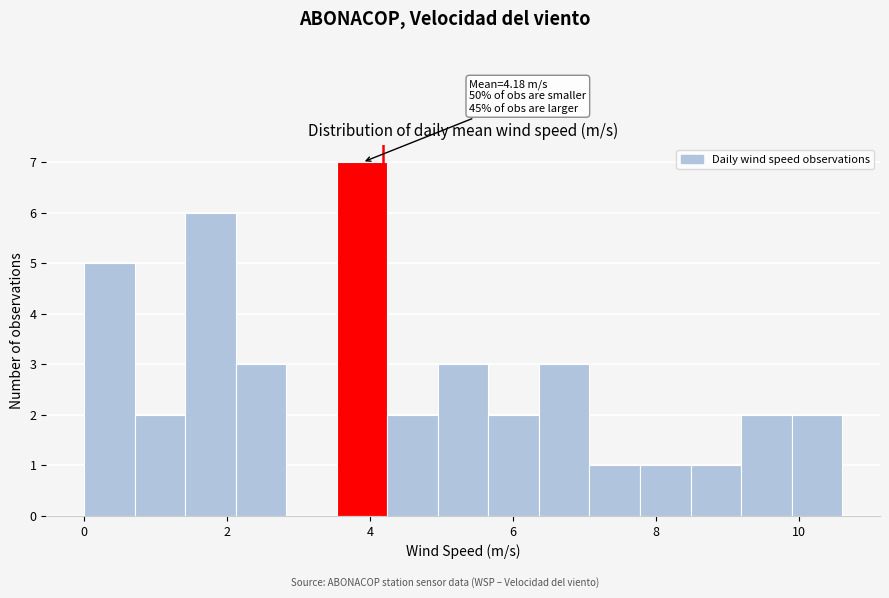

Read against the x-axis, roughly where is the centre of the tallest bar?

3.8